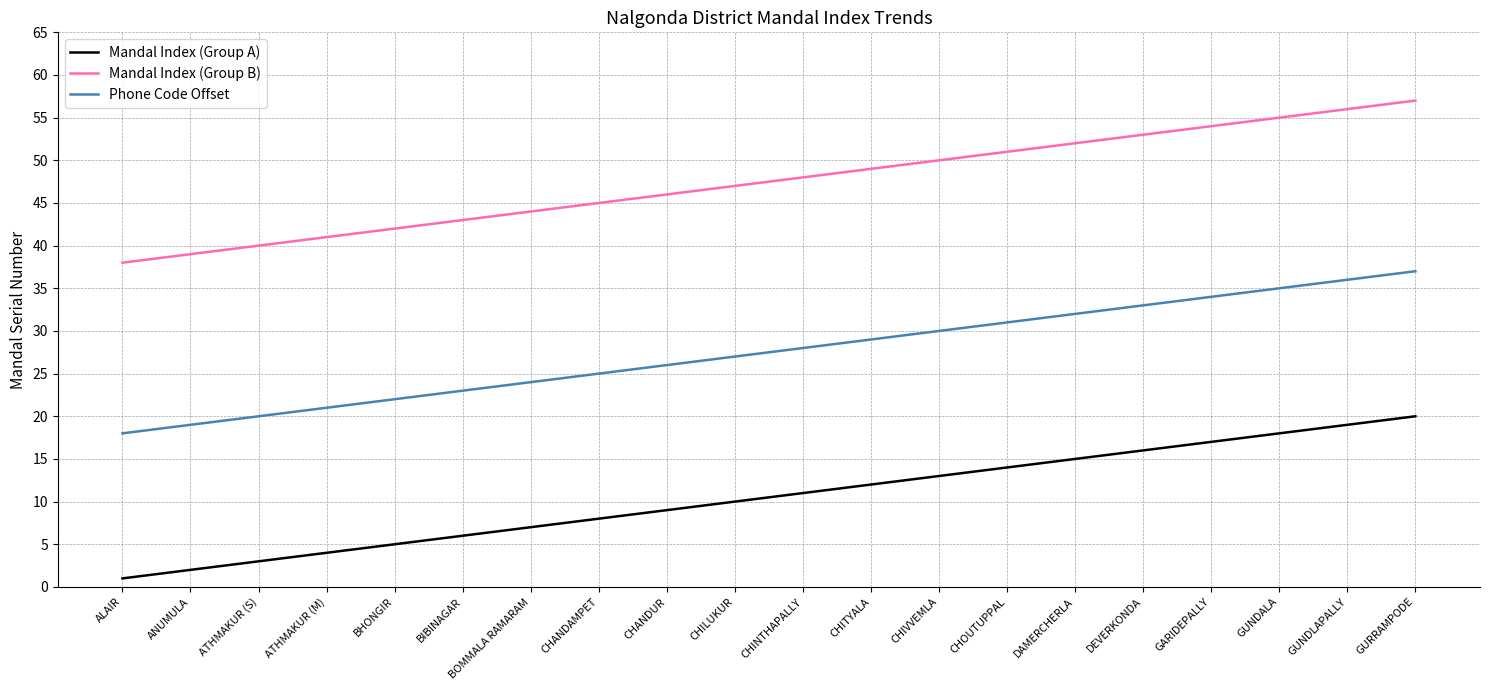

Is the value of Phone Code Offset at CHITYALA greater than the value of Mandal Index (Group A) at CHANDAMPET?

Yes